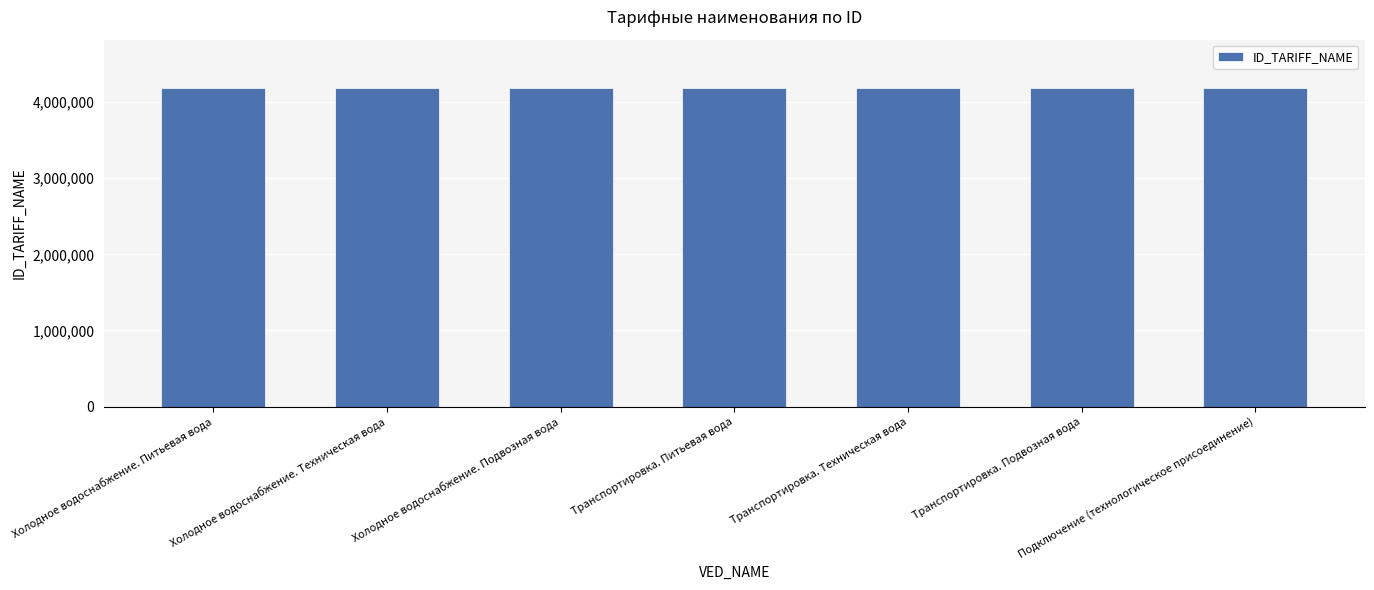

What is the change in value from Холодное водоснабжение. Техническая вода to Транспортировка. Подвозная вода?

+4